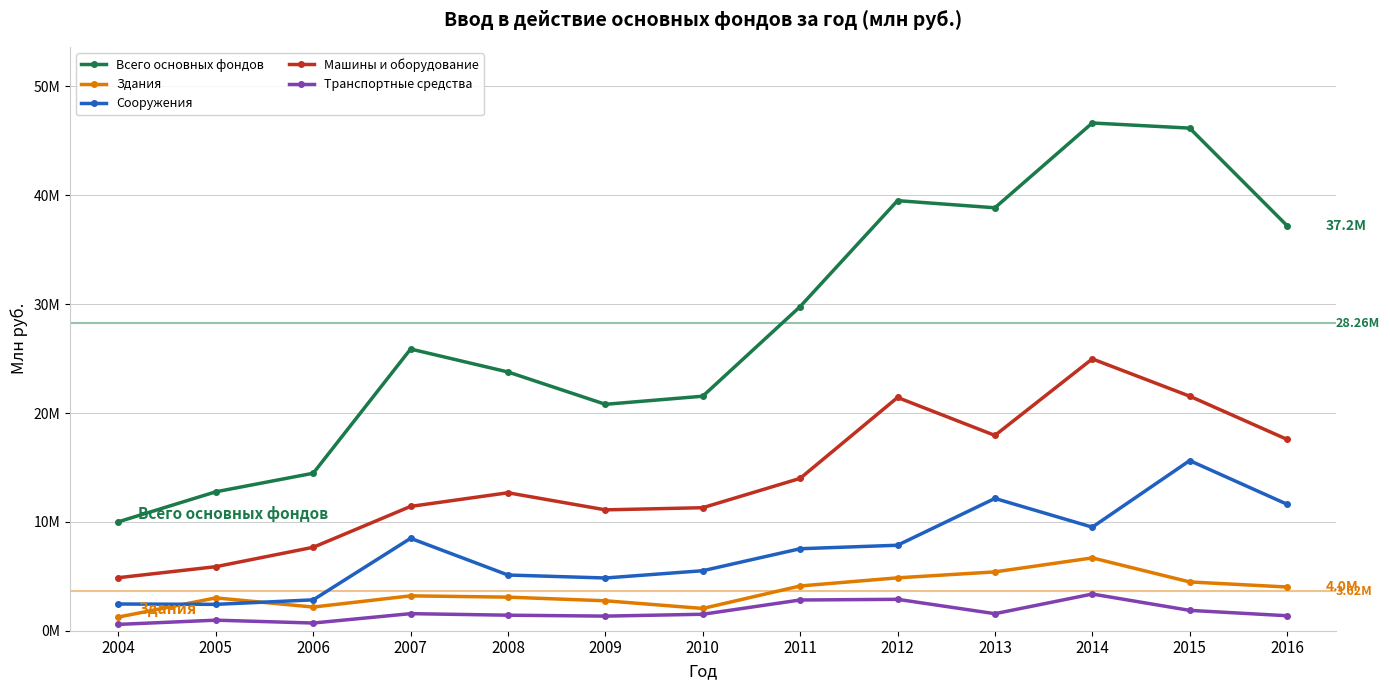

At which label does Всего основных фондов first exceed 25878488?

2011